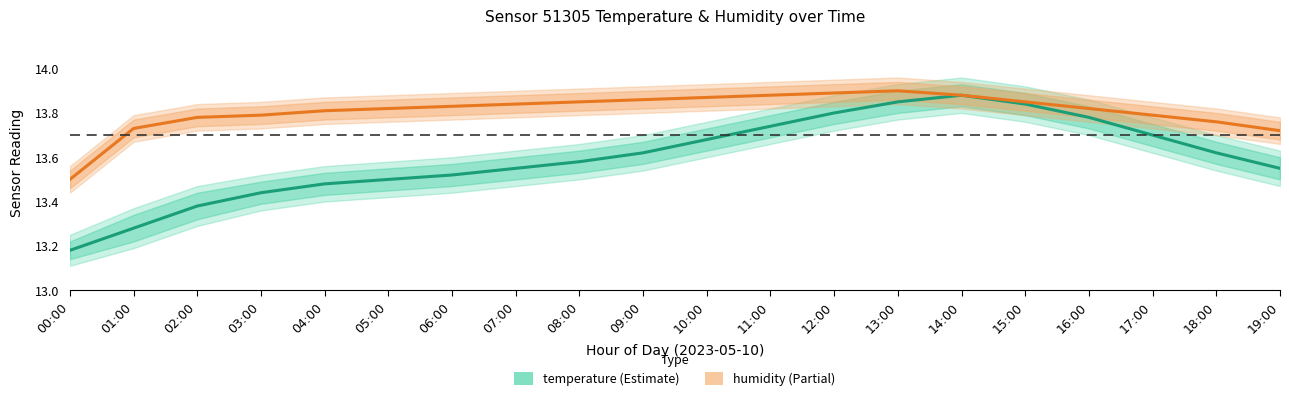

Which series has the largest range (max minus min)?

temperature